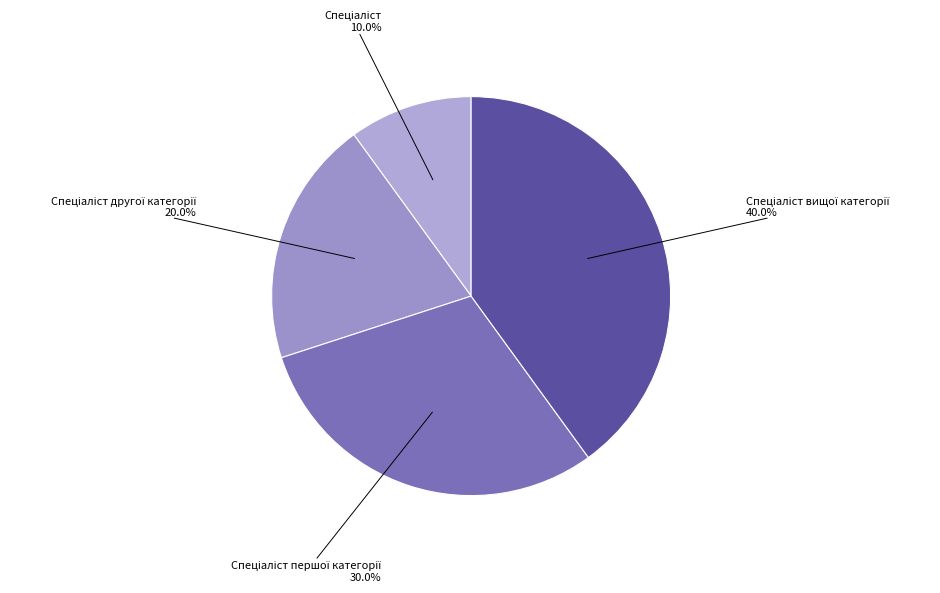

Does any single category account for the majority?

No